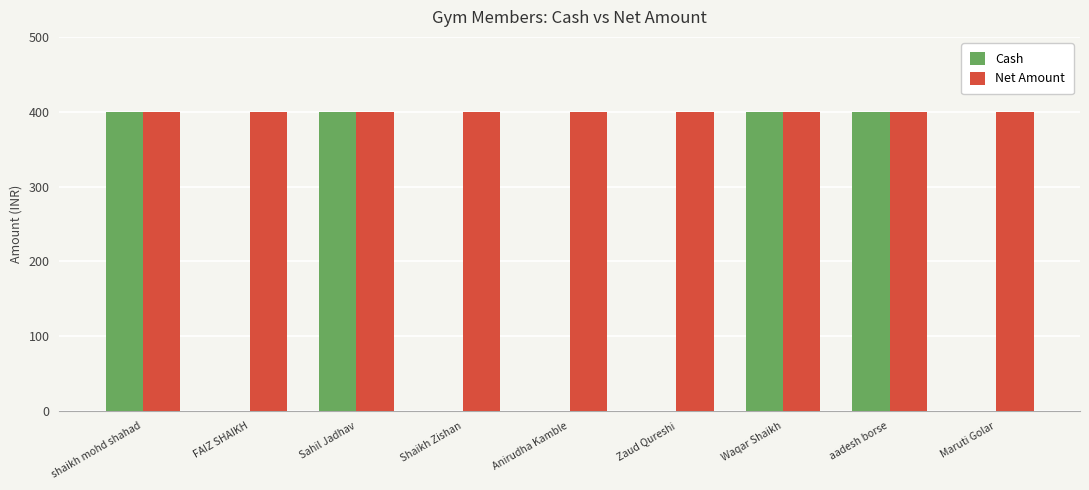

What is the total value across all series at Zaud Qureshi?

400